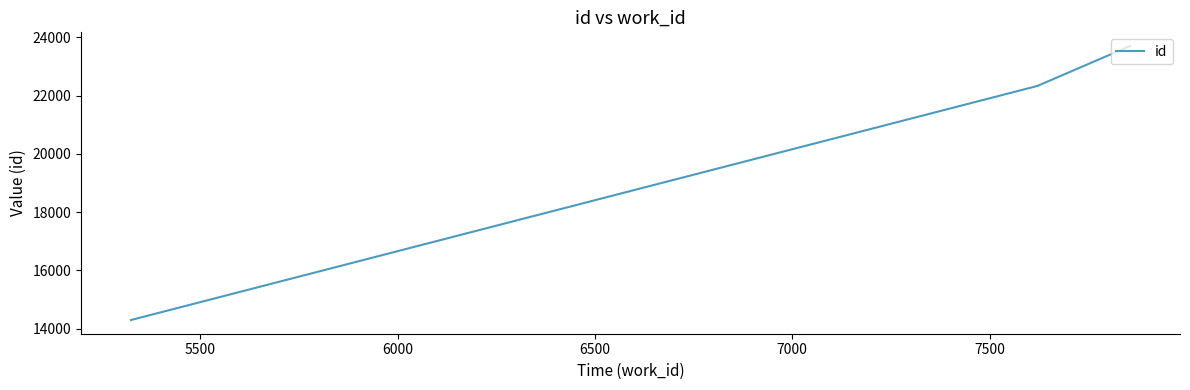

What is the maximum value shown in the chart?

23706